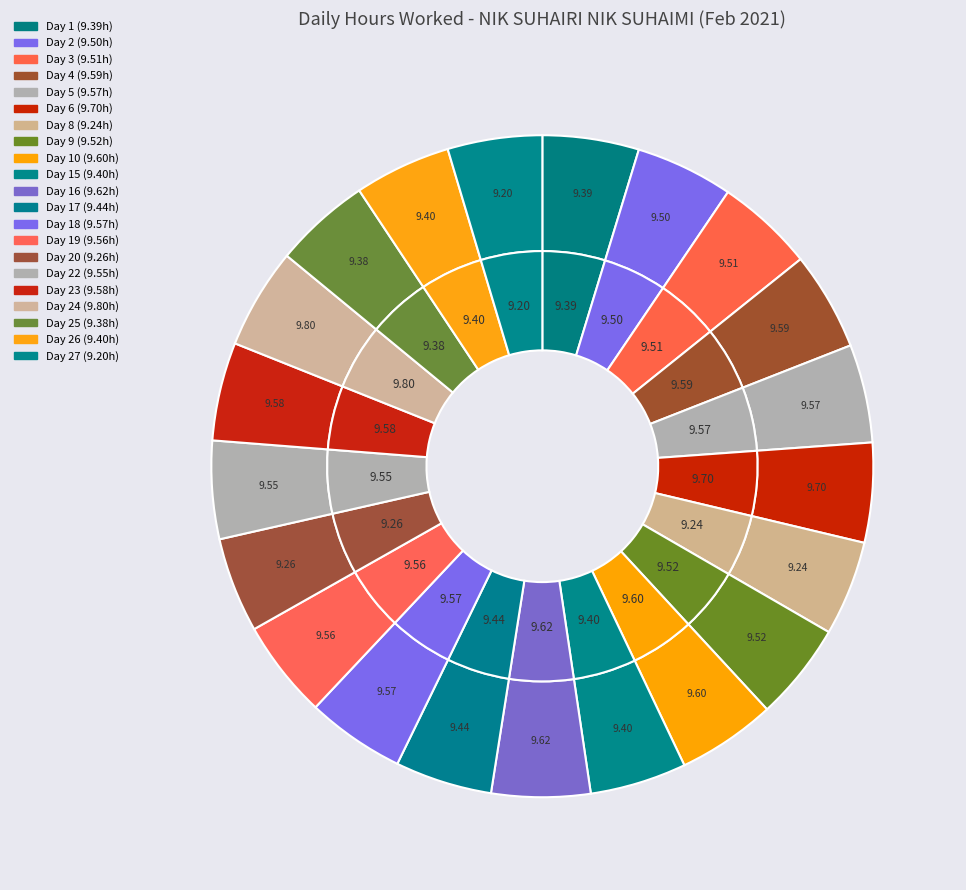

Which slice is the smallest?

Day 27